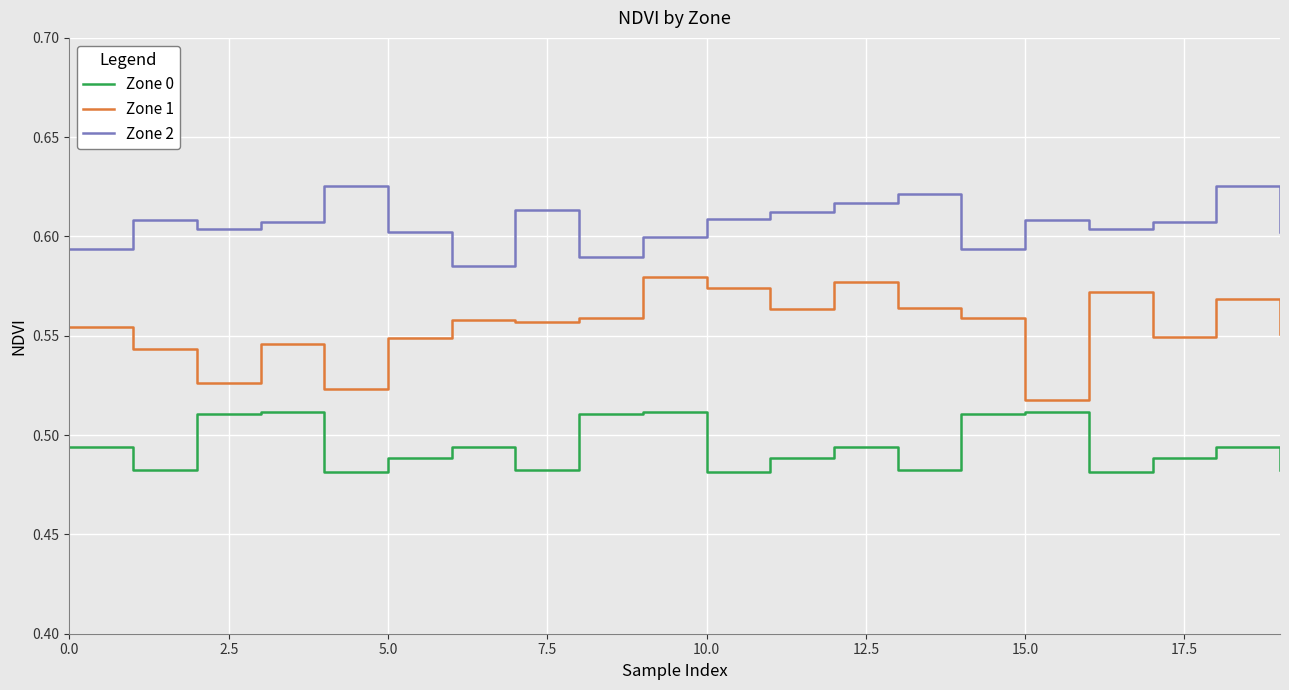

True or false: Zone 0 and Zone 1 cross at least once.

False